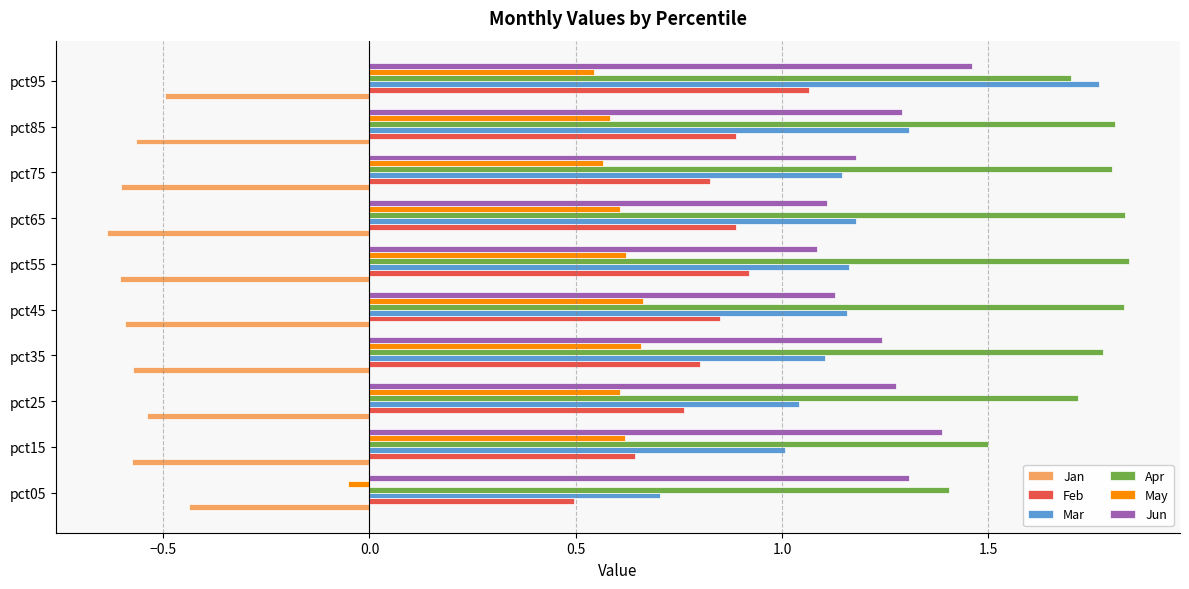

Which series has the widest spread of values?

Mar